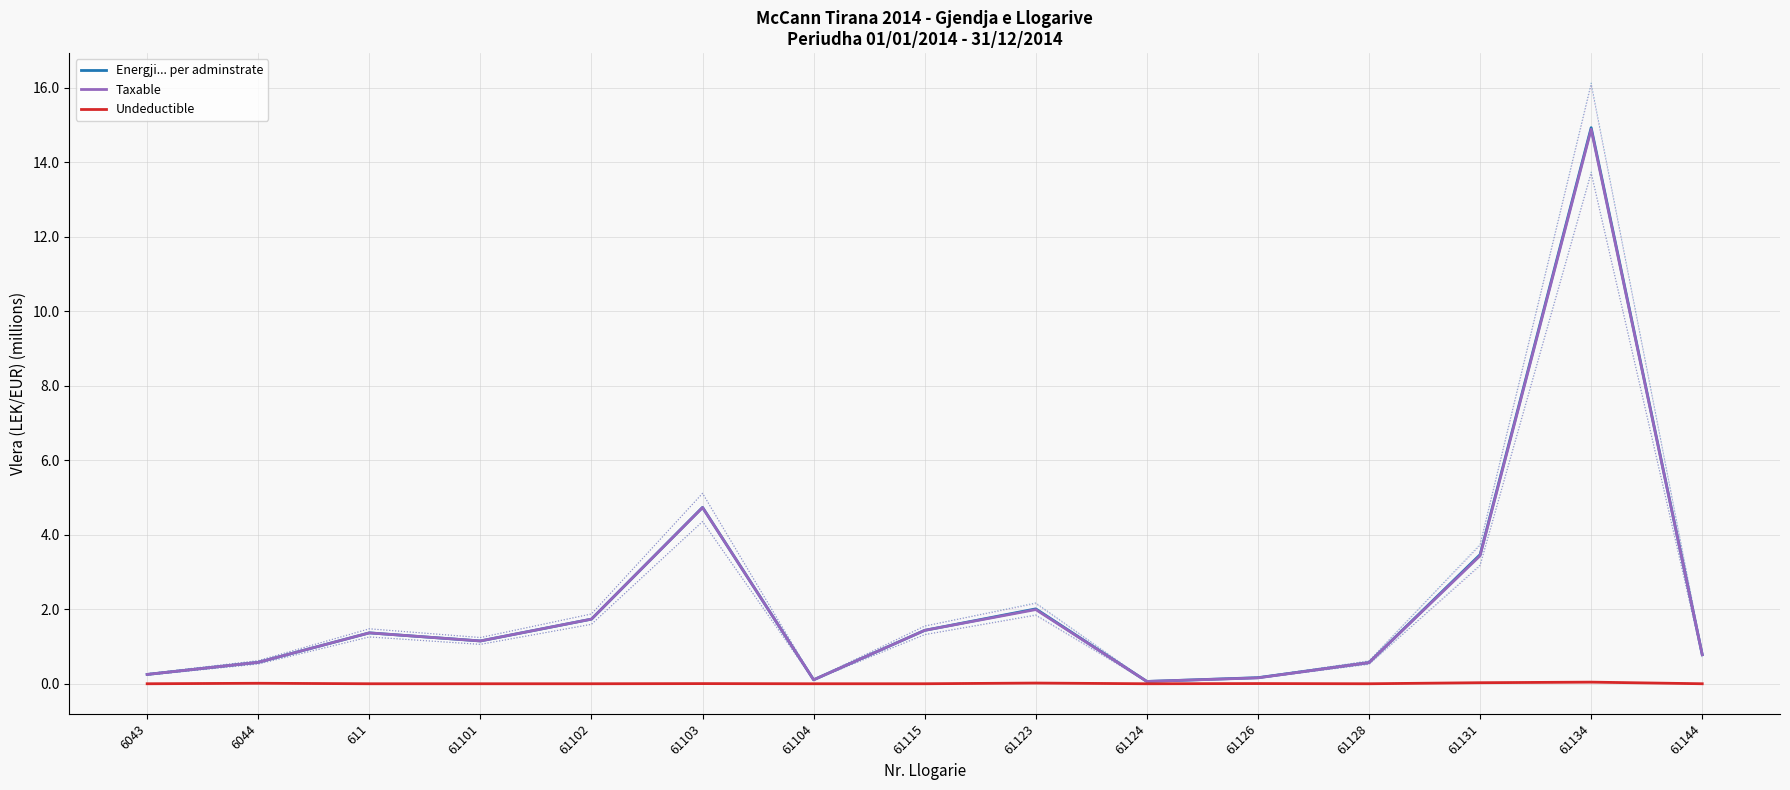

Does the chart display data point markers on the line(s)?

No